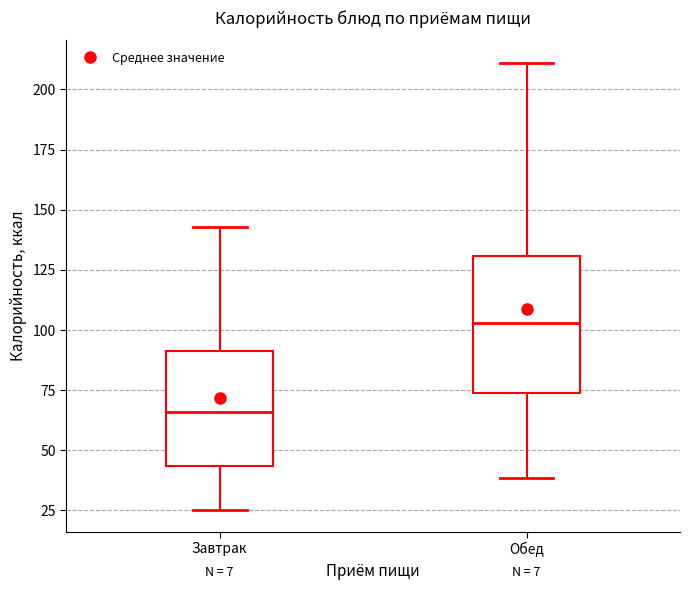

Reading left to right, transcribe this box plot: for each box, give where its median line is, the range the box spans, and where its two whiskers end, as read against the y-axis. The values are not printed on the chart, so give them approximately, as read against the axis.

Завтрак: median 65, box 45 to 90, whiskers 25 to 145
Обед: median 105, box 75 to 130, whiskers 40 to 210